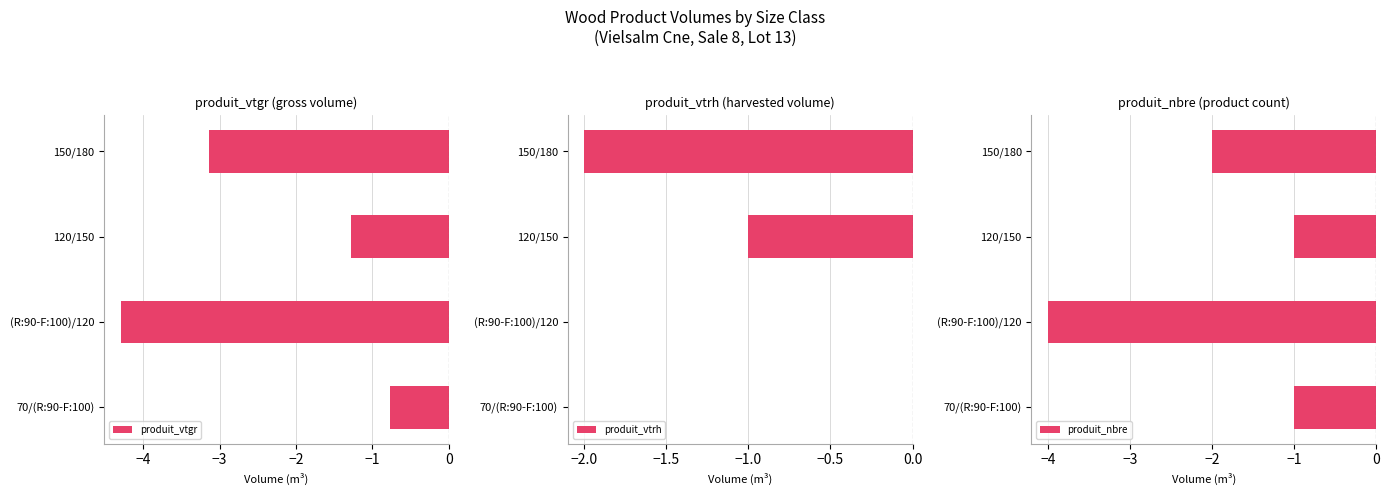

List the labels in order of produit_vtgr value, smallest first.

(R:90-F:100)/120, 150/180, 120/150, 70/(R:90-F:100)